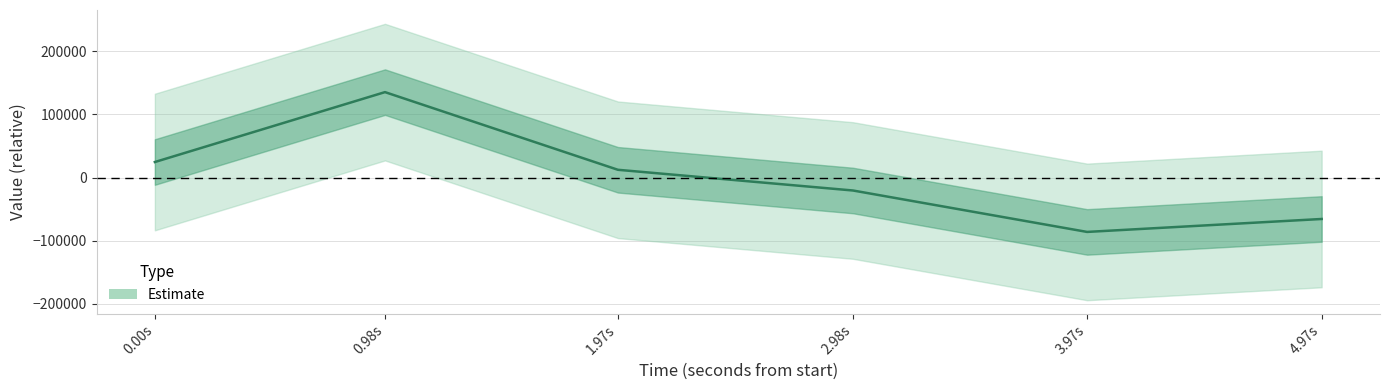

What is the greatest value displayed?

135168